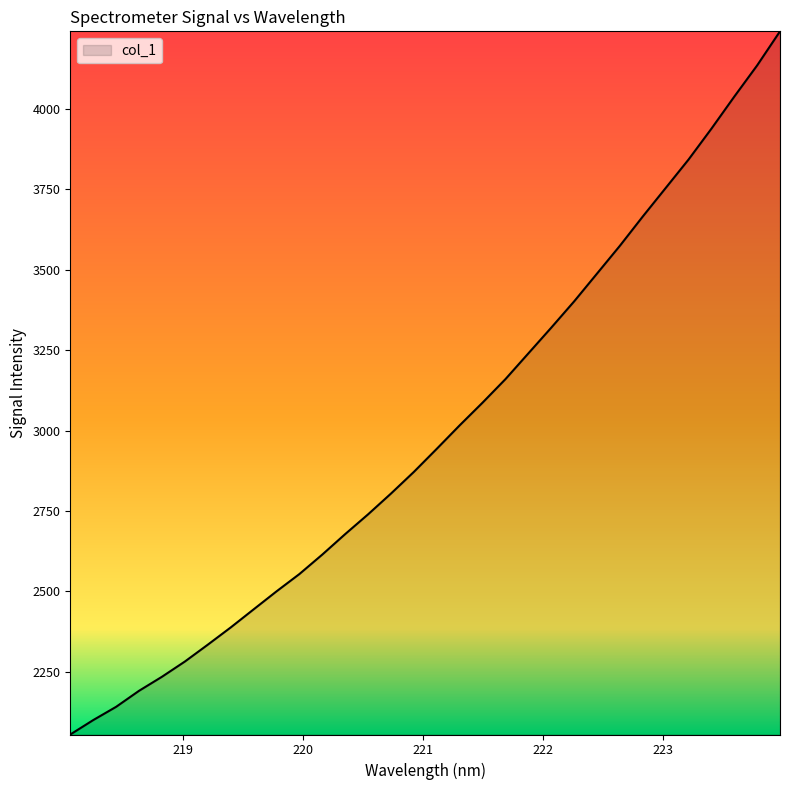

What is the sum of all values?

95778.1